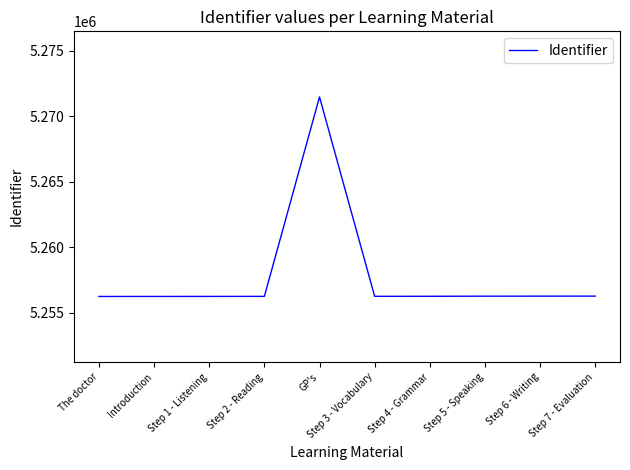

What is the difference between the values at Step 6 - Writing and Step 3 - Vocabulary?

13